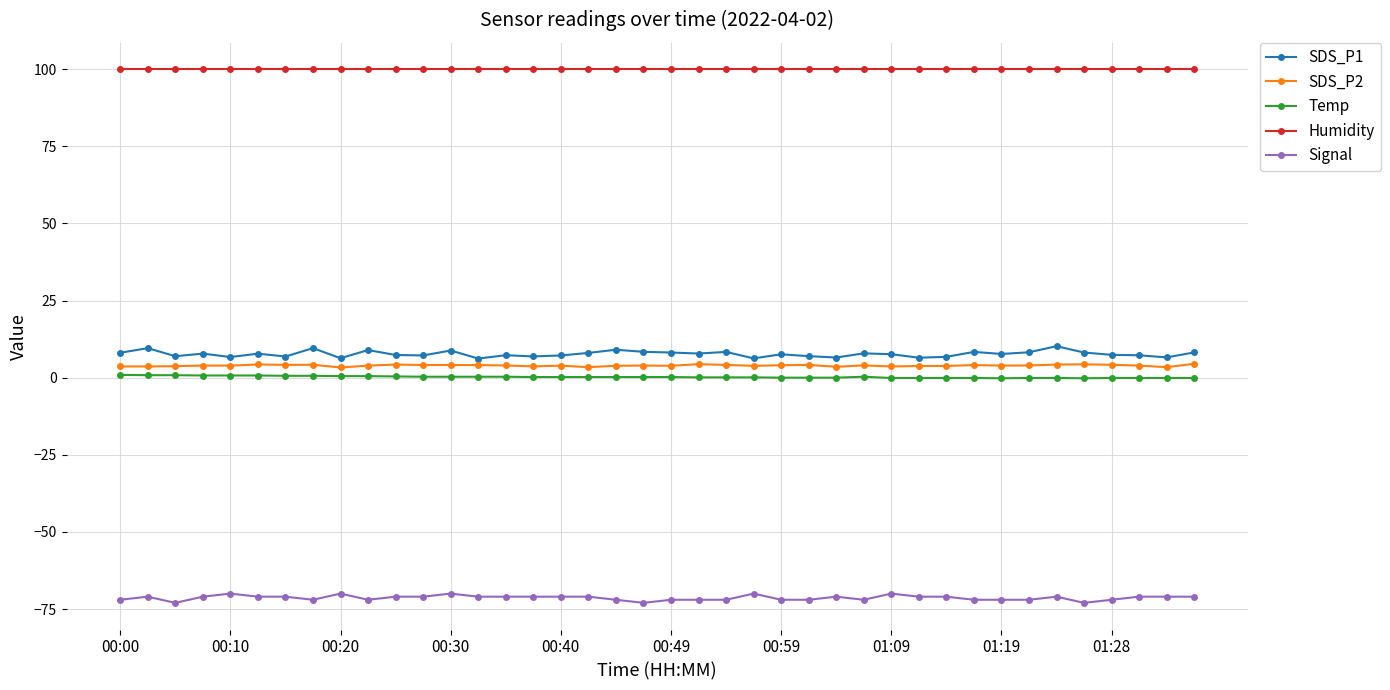

What is the highest value of the SDS_P2 series?

4.5